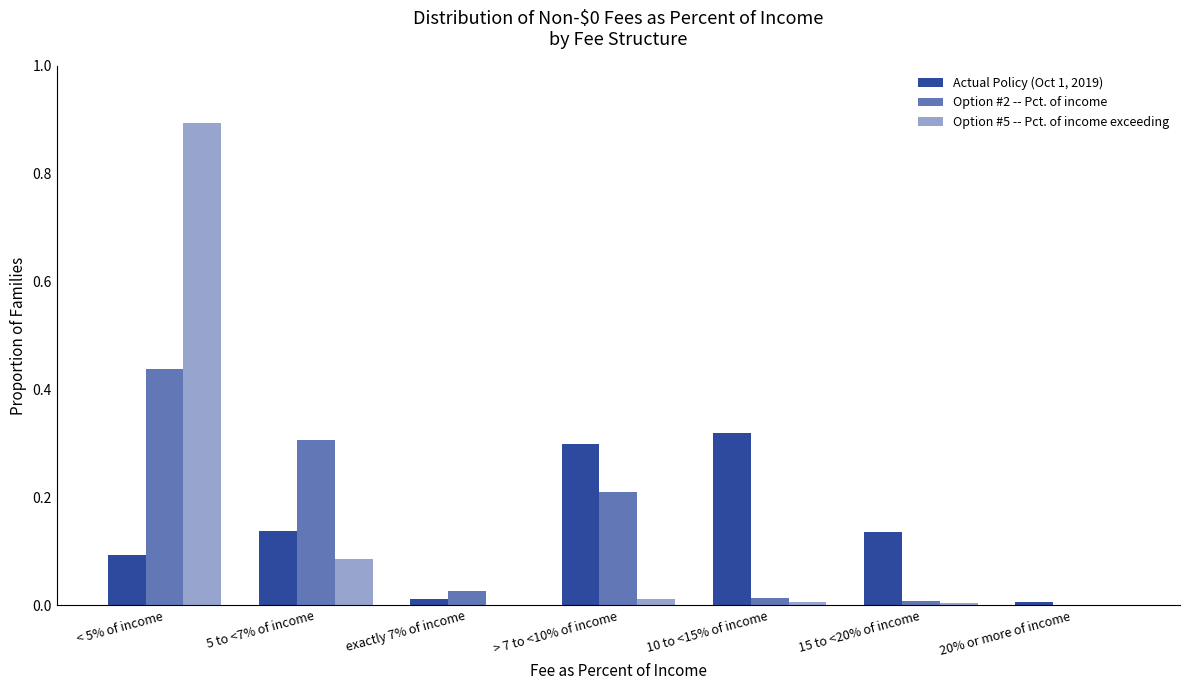

Are the bars horizontal?

No